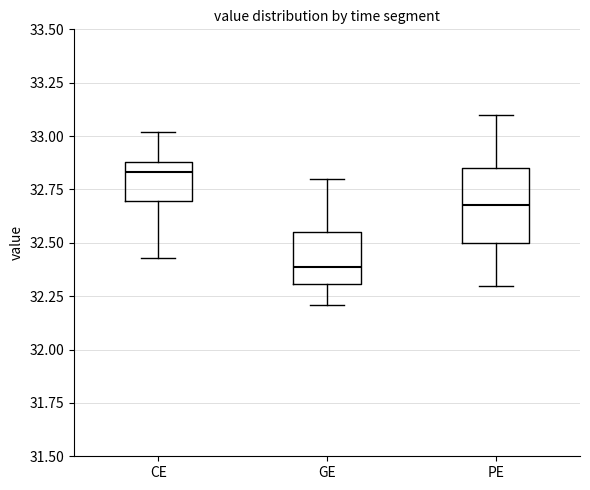

Where is the upper edge of the box for GE on the y-axis? The values are not printed on the chart, so give them approximately, as read against the axis.

32.55